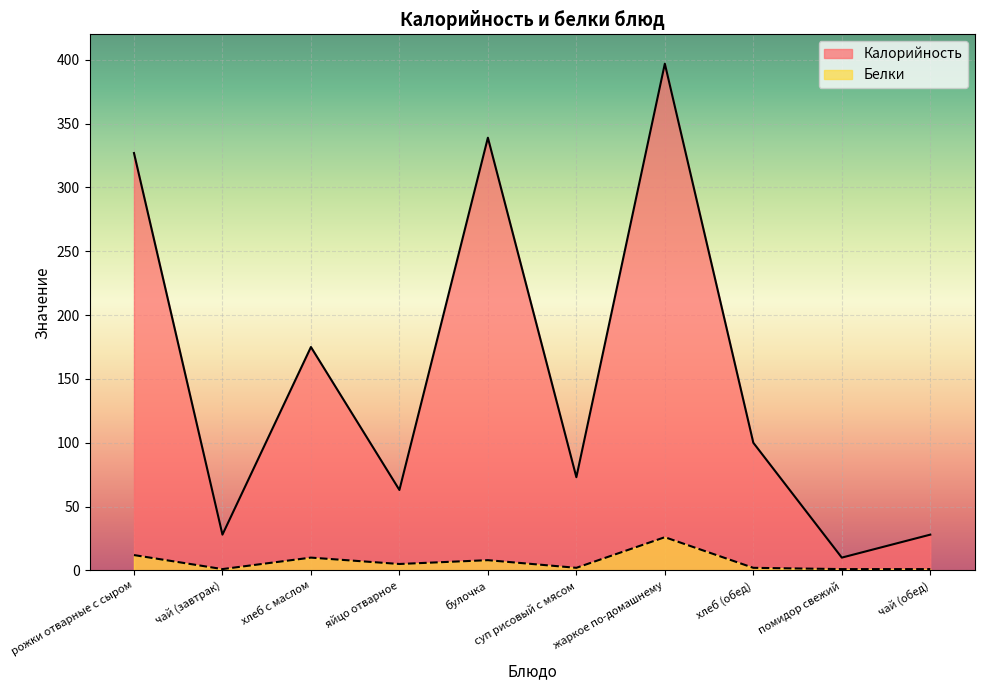

In Калорийность, how many points are lower than both neighbors (excluding endpoints)?

4